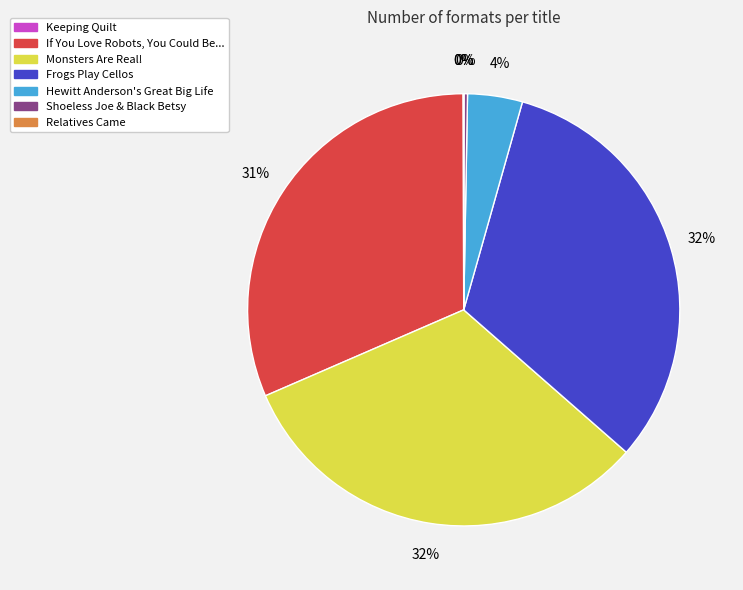

Does Hewitt Anderson's Great Big Life represent more than half of the total?

No